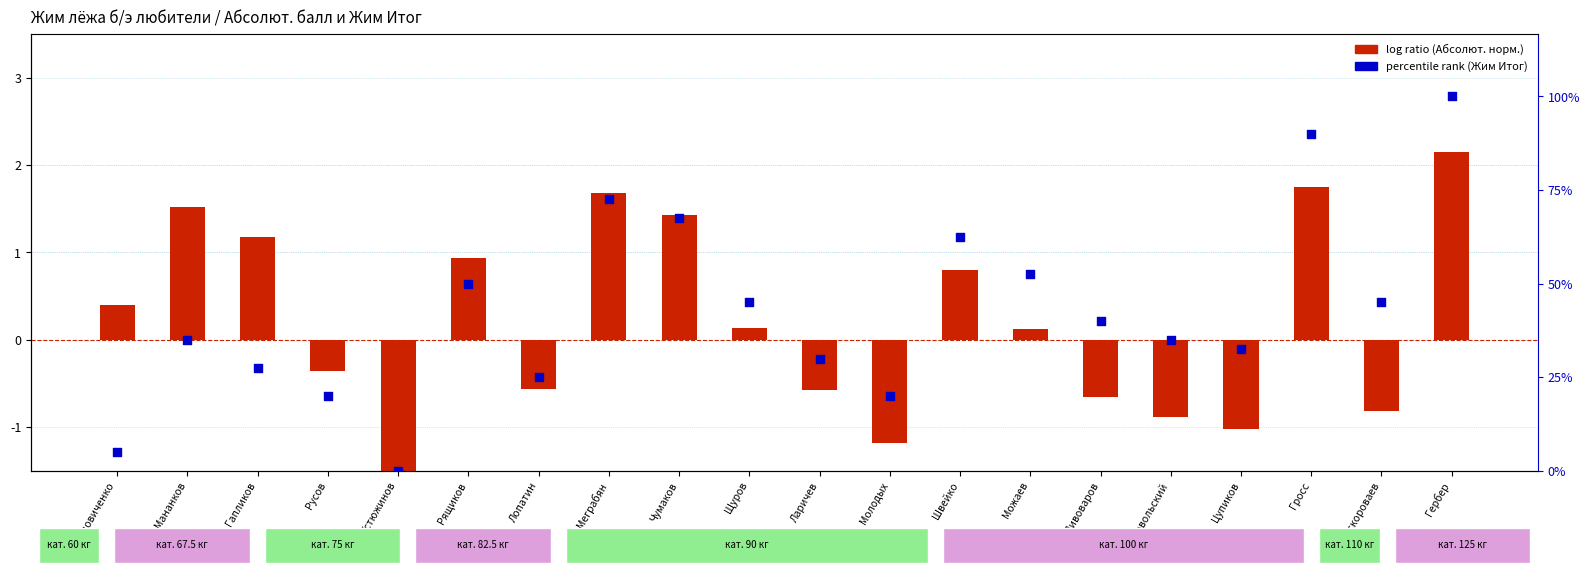

At how many categories does at least one series exceed 0?

19